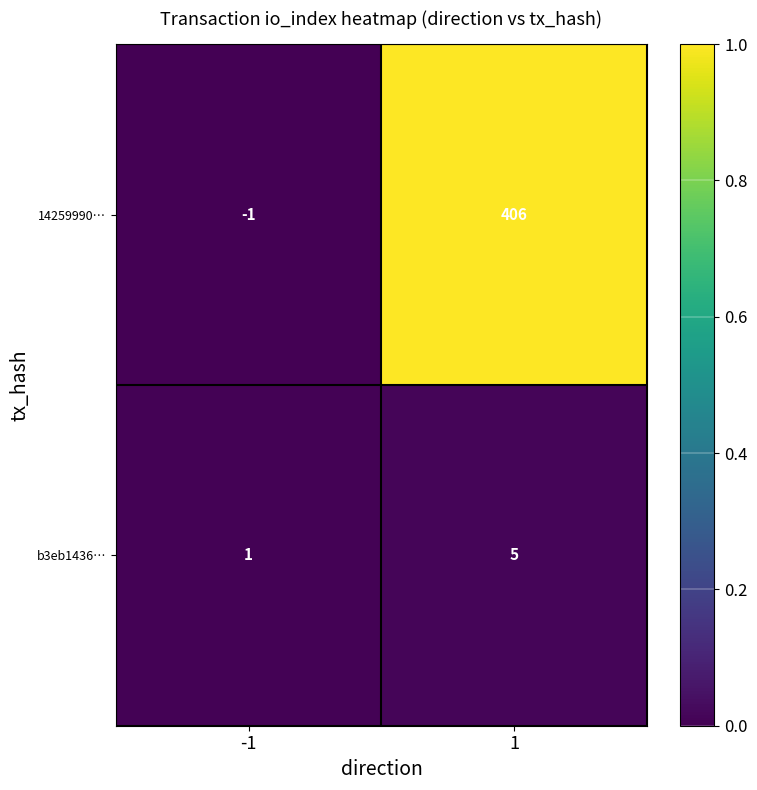

Reading right to left, transcribe all the data shown in this chart.

14259990…: 1=406	-1=-1
b3eb1436…: 1=5	-1=1